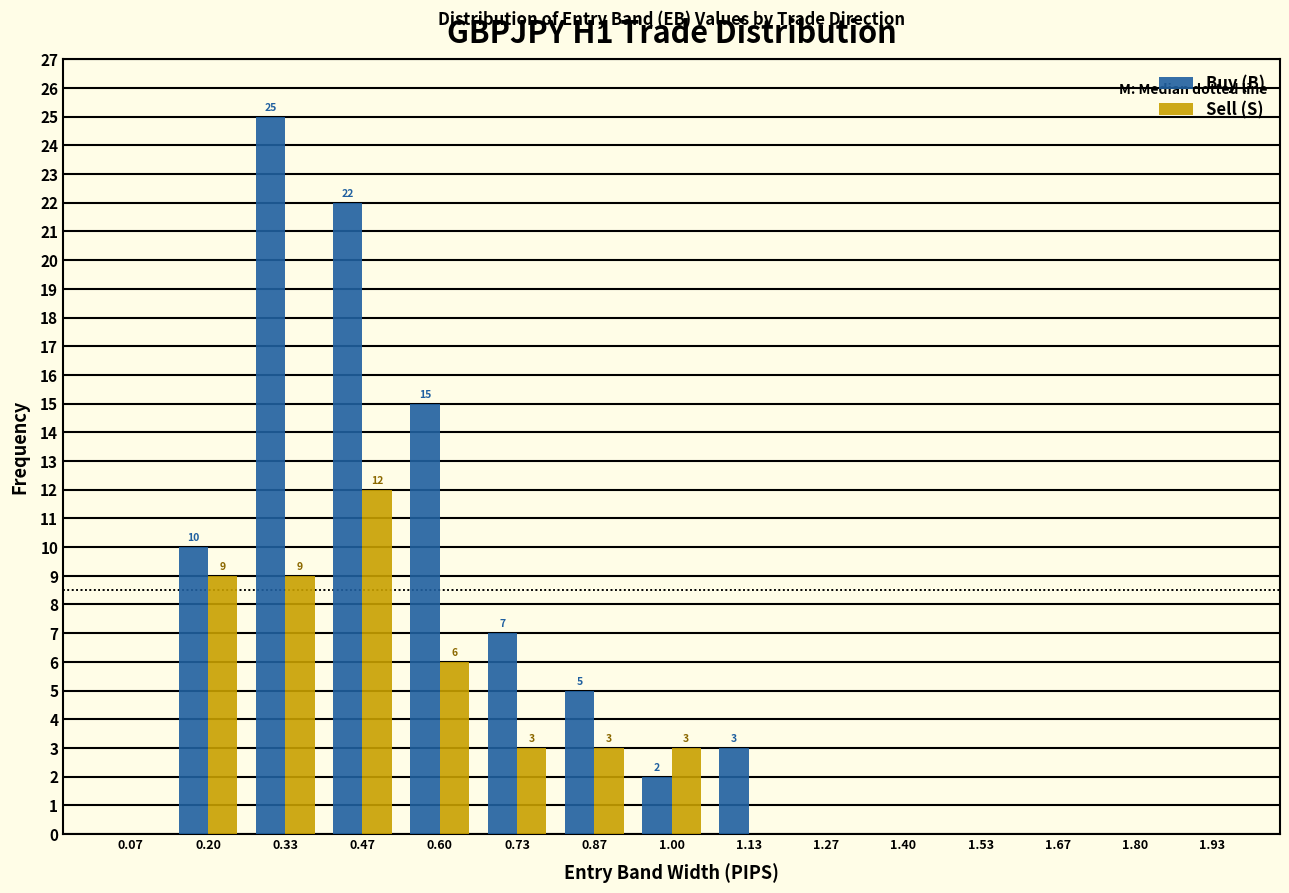

In the Buy (B) series, which range on the x-axis has the tallest bar?

0.26 to 0.40